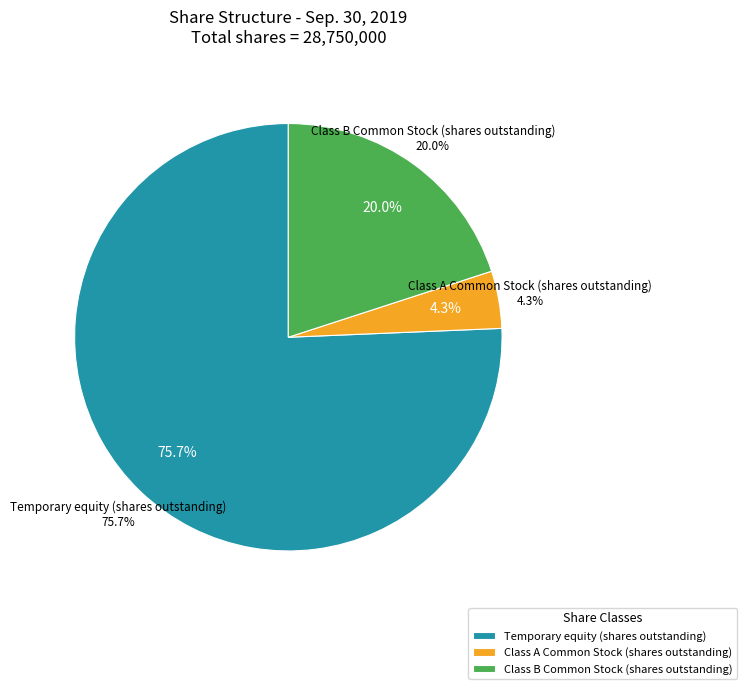

Does Temporary equity (shares outstanding) represent more than half of the total?

Yes